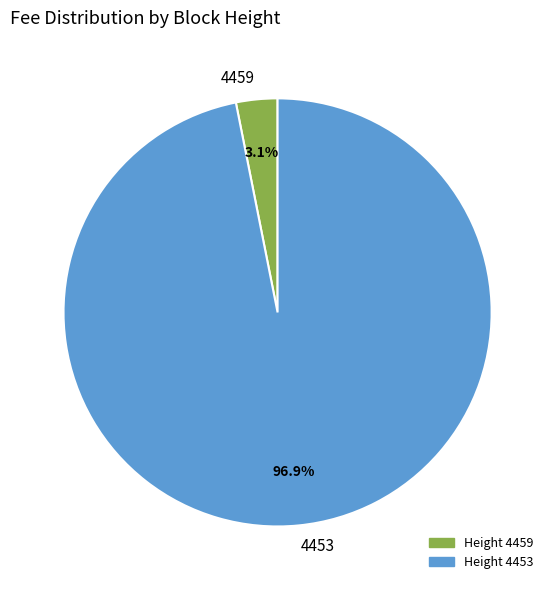

Which has a higher value, 4459 or 4453?

4453